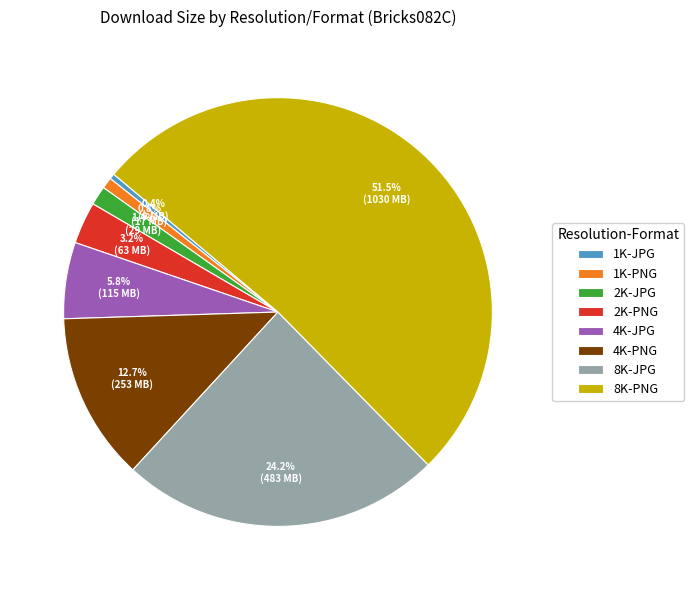

To the nearest percent, what is the average slice percentage?

12%